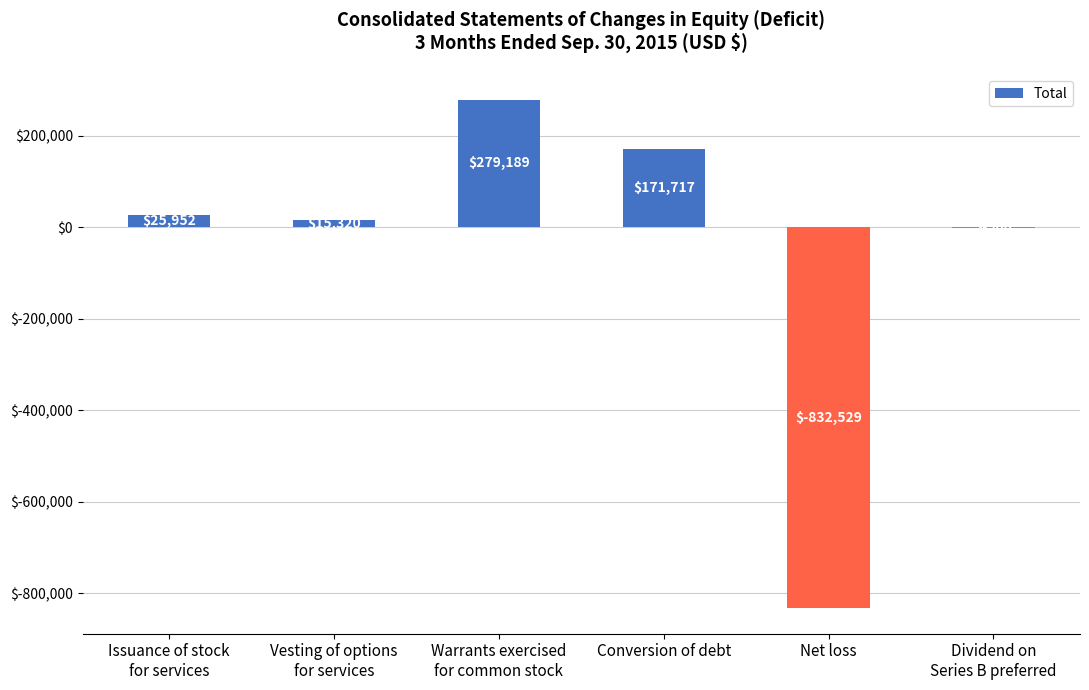

True or false: the data shows 432639 at Warrants exercised
for common stock.

False